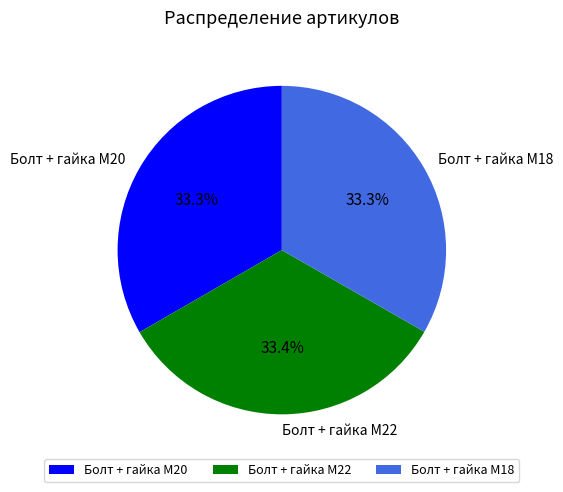

To the nearest percent, what portion does Болт + гайка M20 represent?

33%